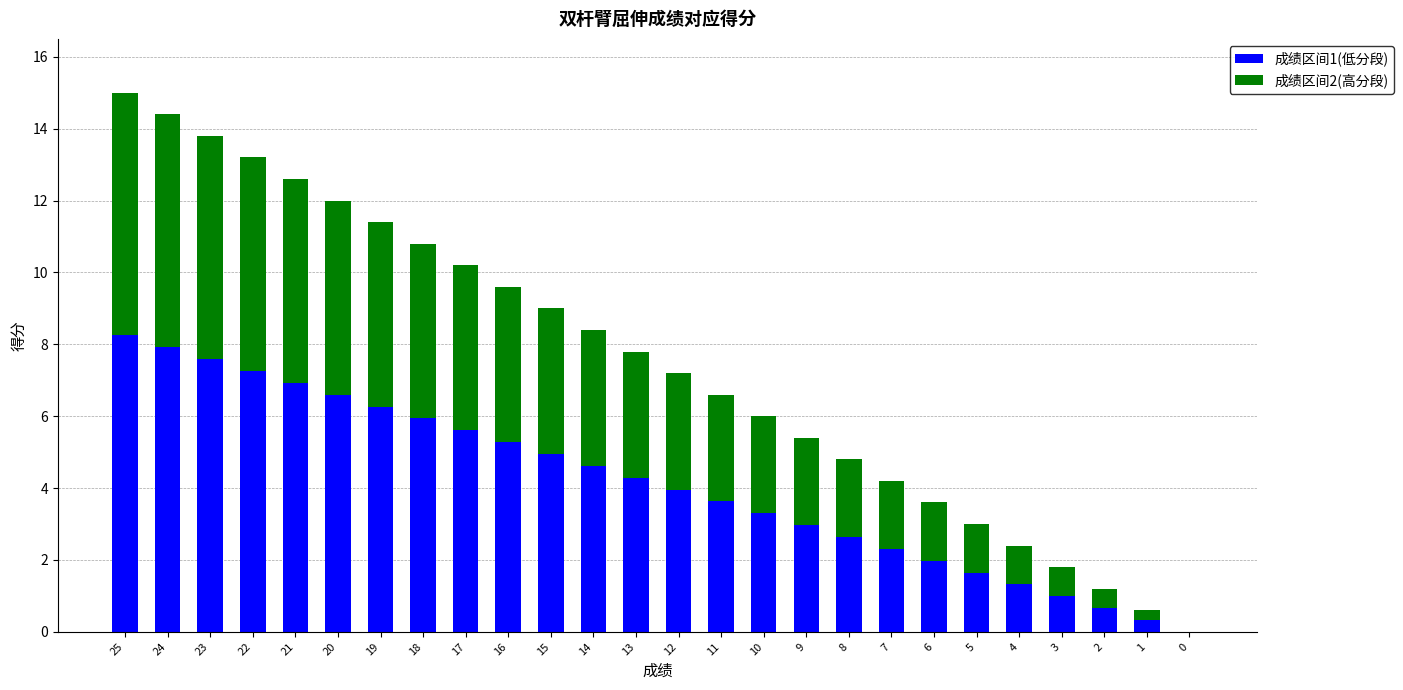

What is the average value of the 成绩区间1(低分段) series?

4.1